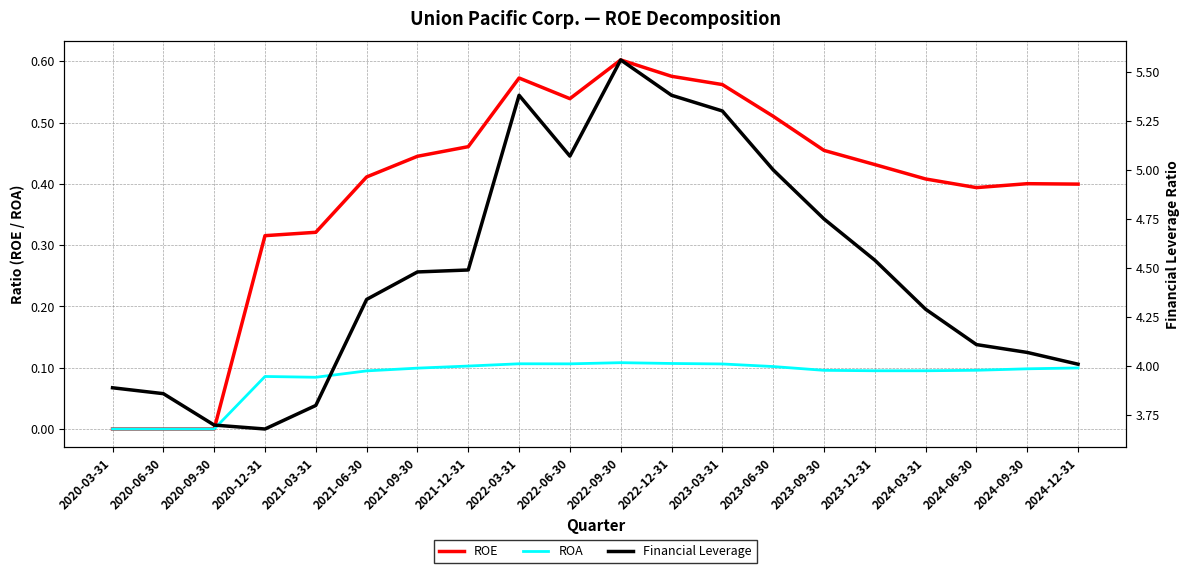

Which series changed the most between 2021-12-31 and 2024-03-31?

Financial Leverage